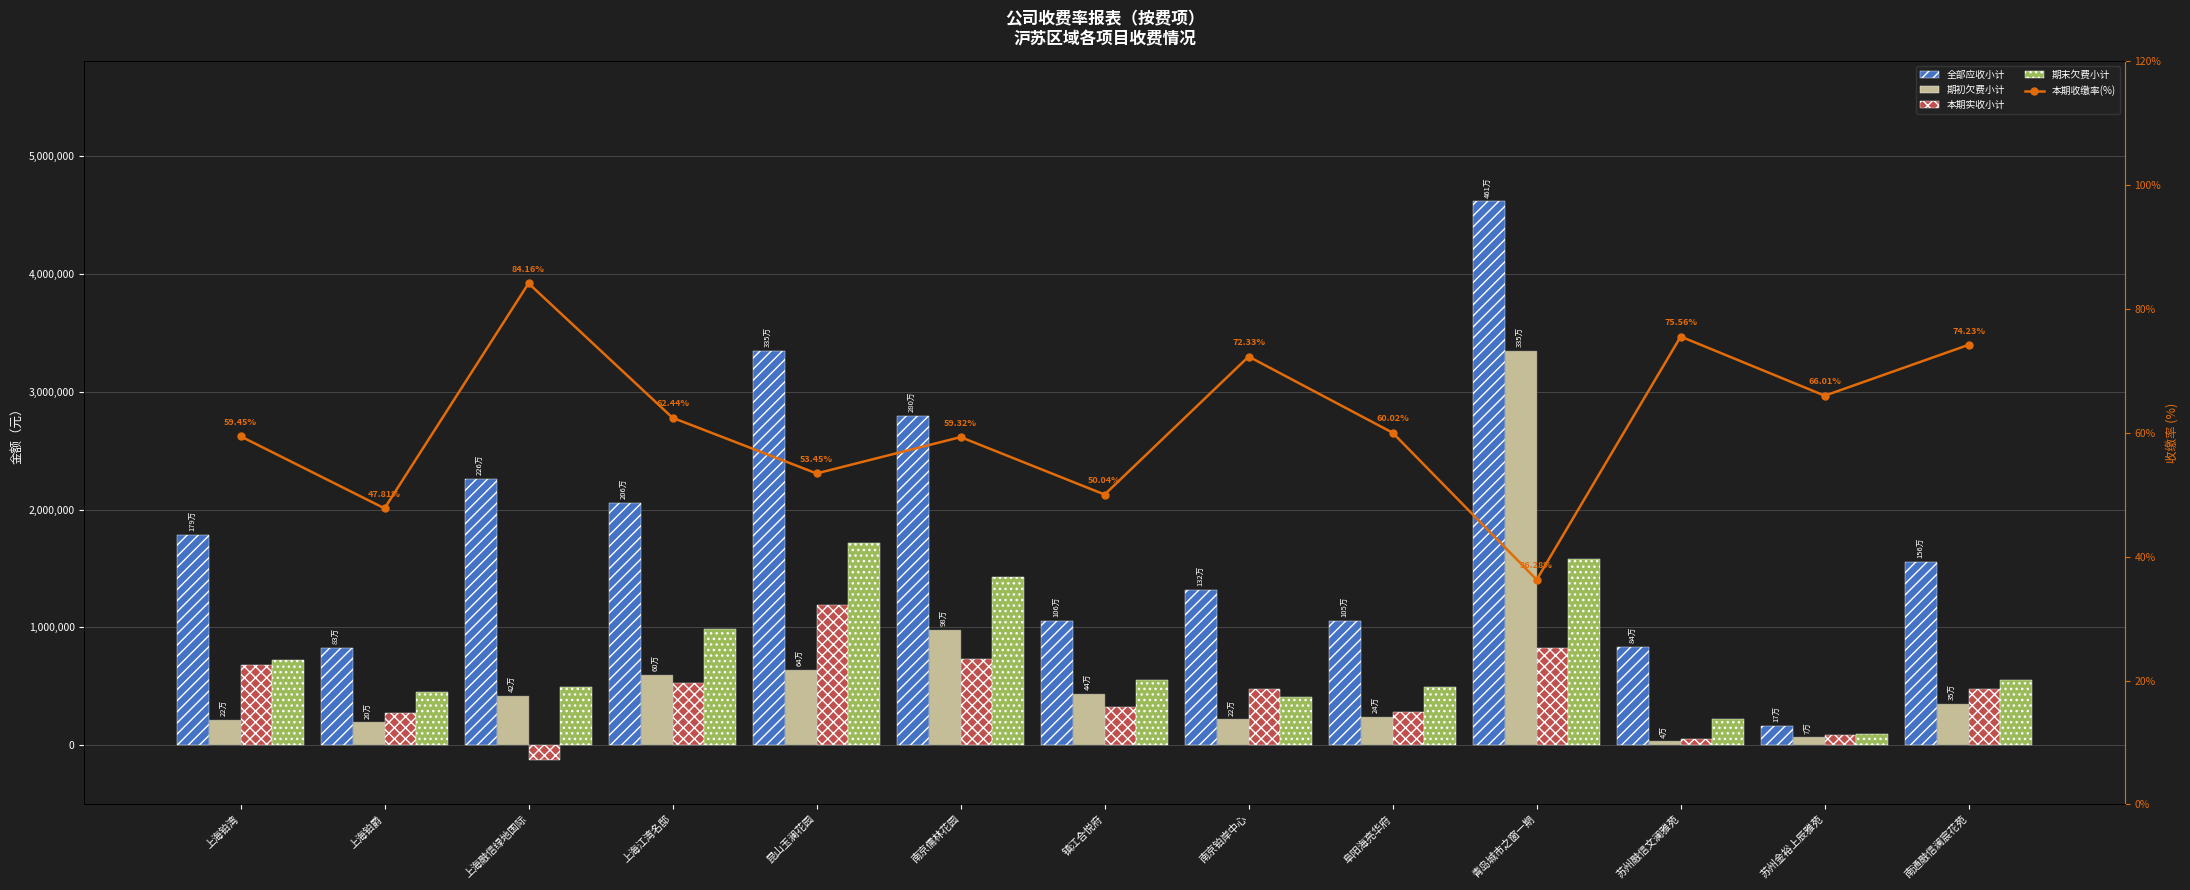

At how many categories does at least one series exceed 503225?

12